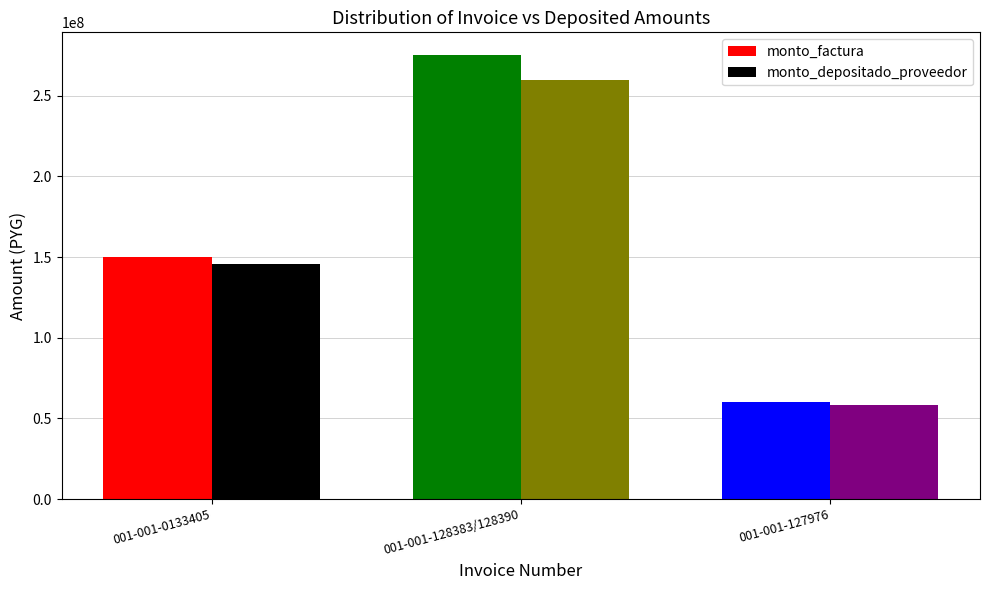

Reading left to right, list all the values displayed in this chart.

monto_factura: 001-001-0133405=150370500	001-001-128383/128390=275574500	001-001-127976=60450000
monto_depositado_proveedor: 001-001-0133405=145739088	001-001-128383/128390=259571137	001-001-127976=58588140